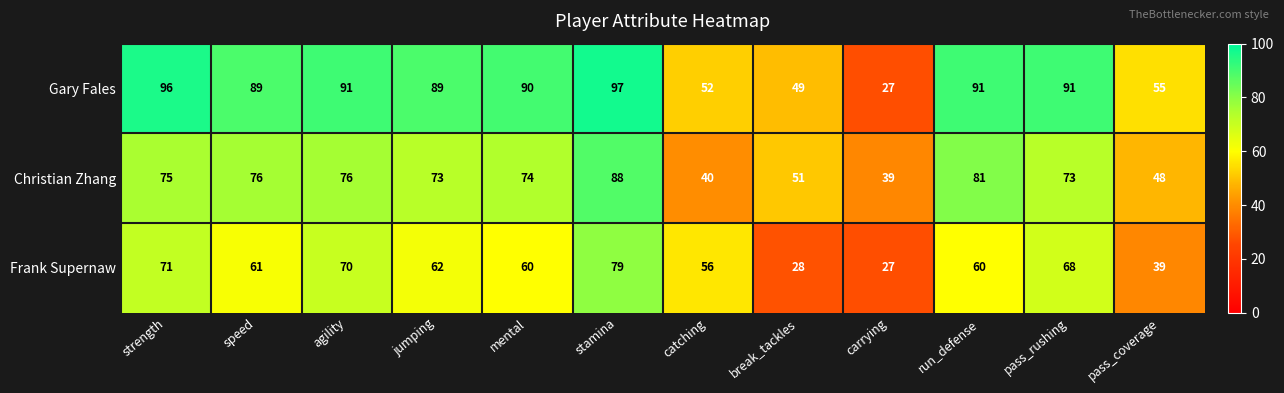

How many distinct data groups are displayed?

3